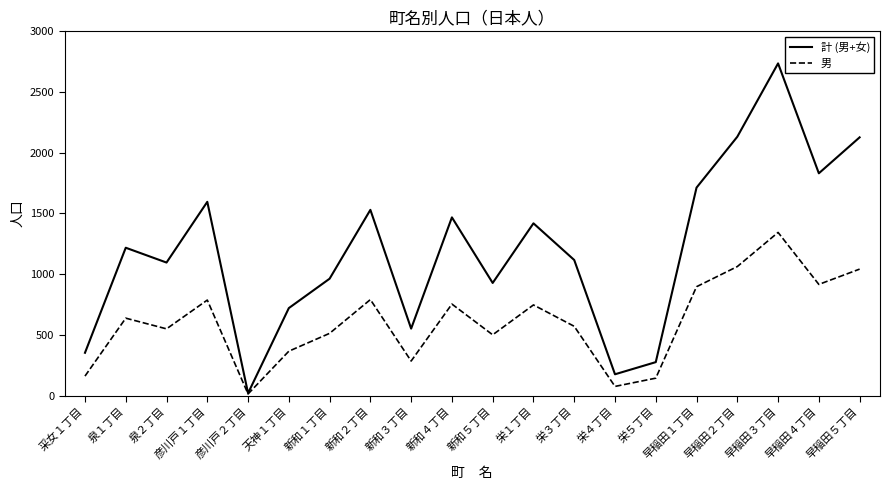

Which series has the largest total across all categories?

計 (男+女)